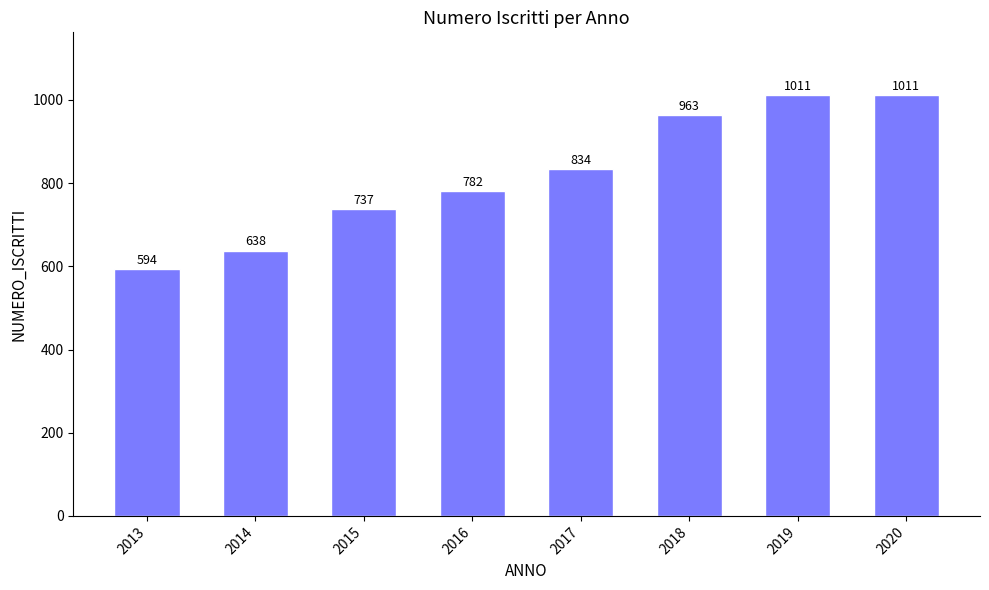

What is the greatest value displayed?

1011